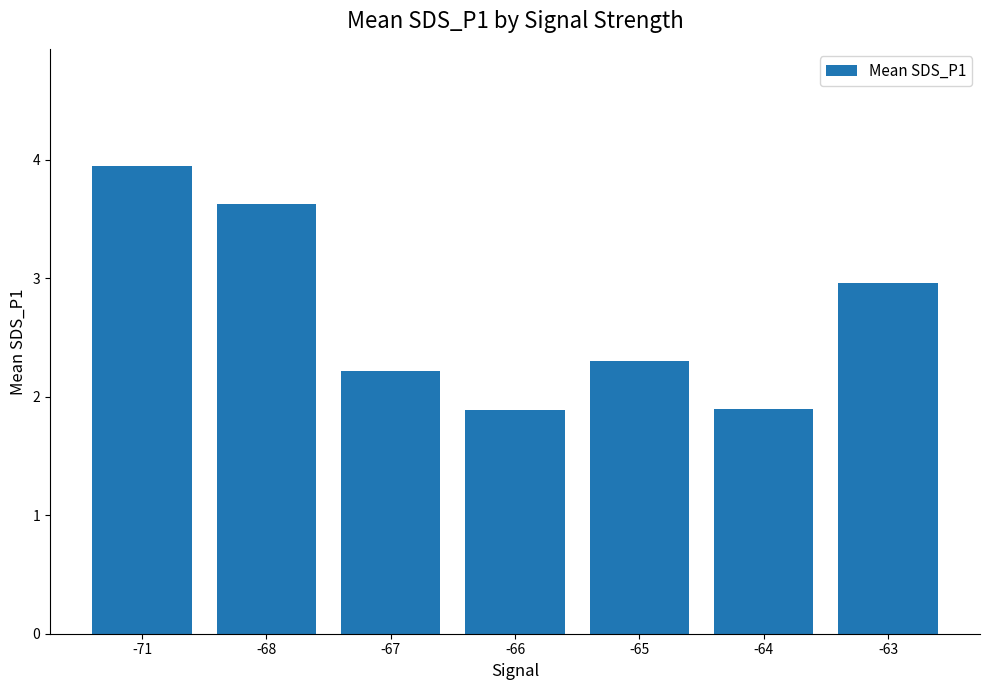

How many values exceed 2?

5